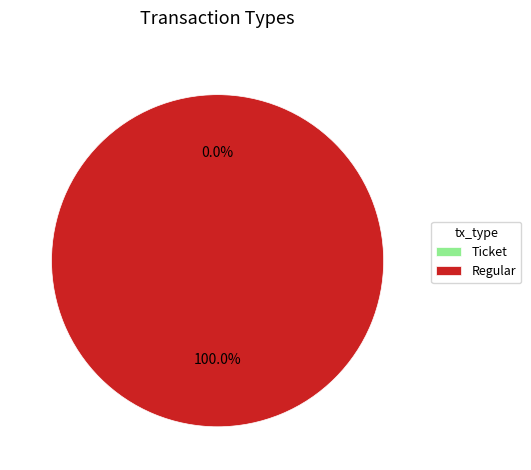

What percentage do Ticket and Regular together represent?

100.0%